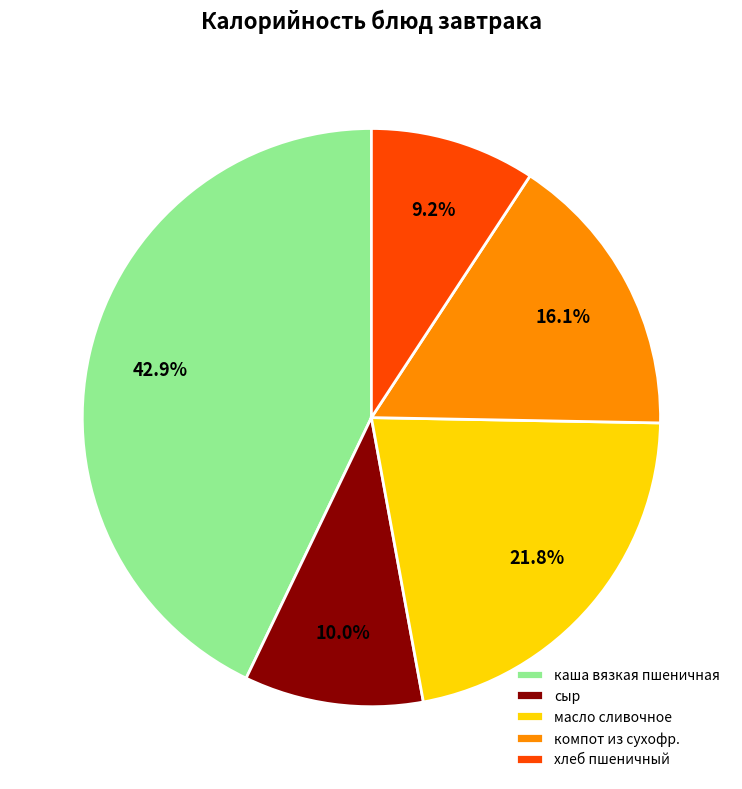

What percentage is the сыр slice, to the nearest percent?

10%